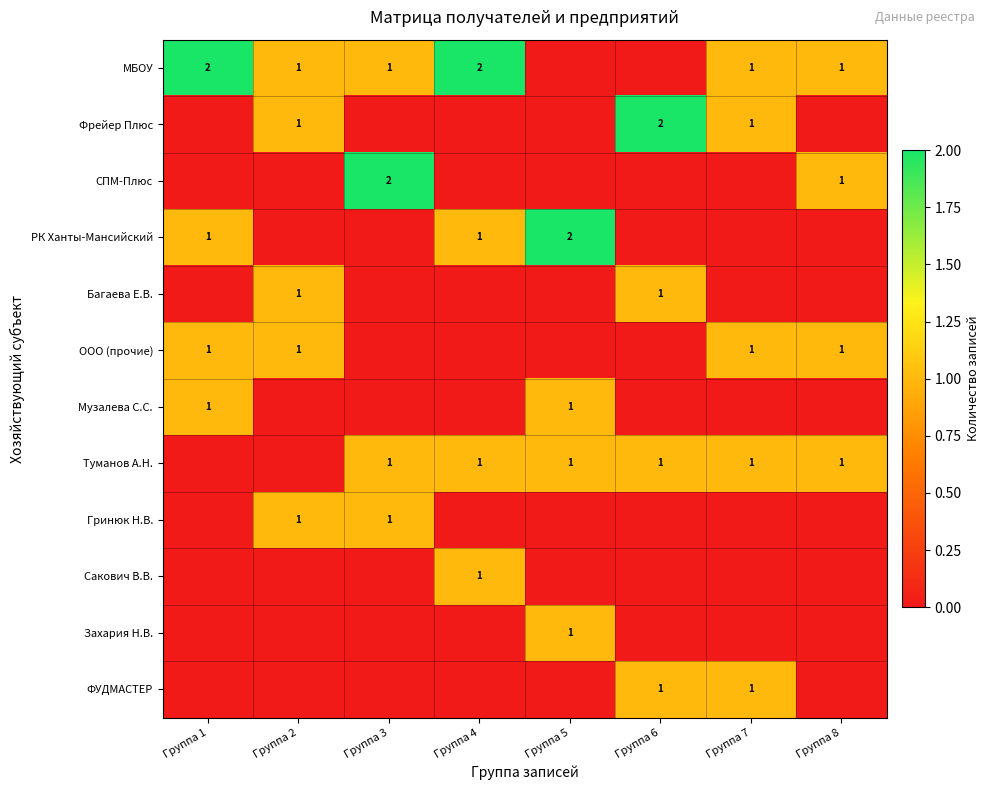

Which label corresponds to the smallest value in the chart?

Группа 5